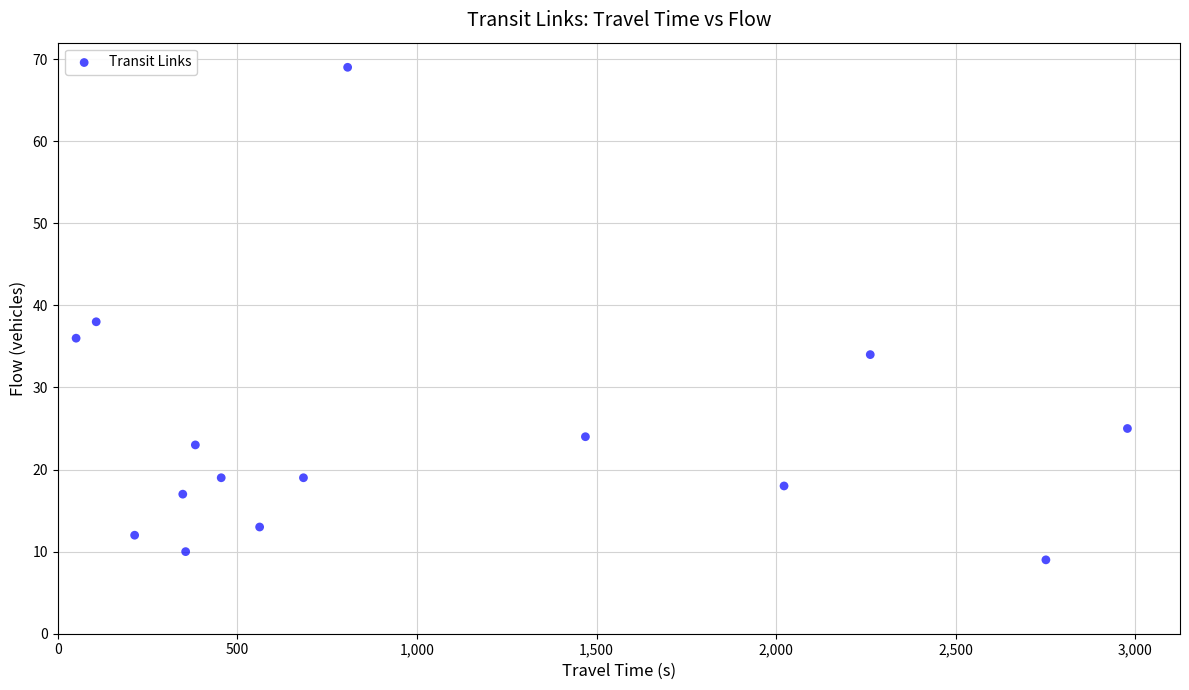

What Y value in the scatter plot is closest to 39?

38